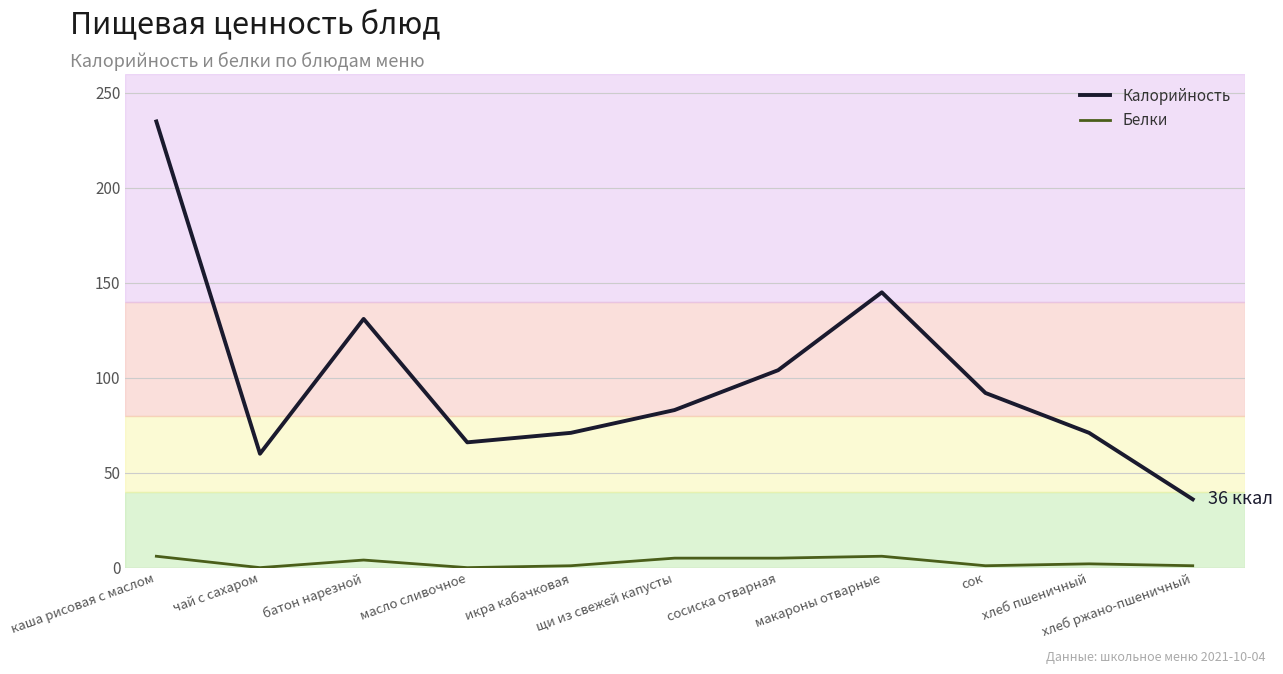

What is the difference between the highest and lowest values at чай с сахаром?

60